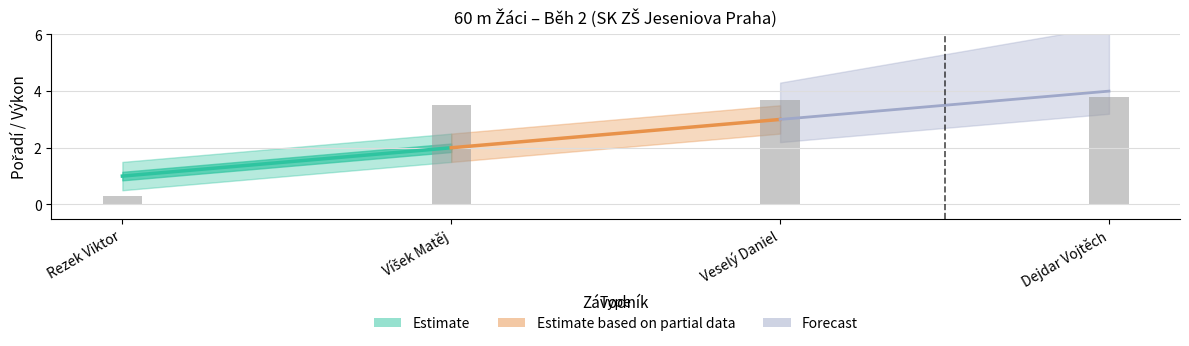

Are the bars horizontal?

No